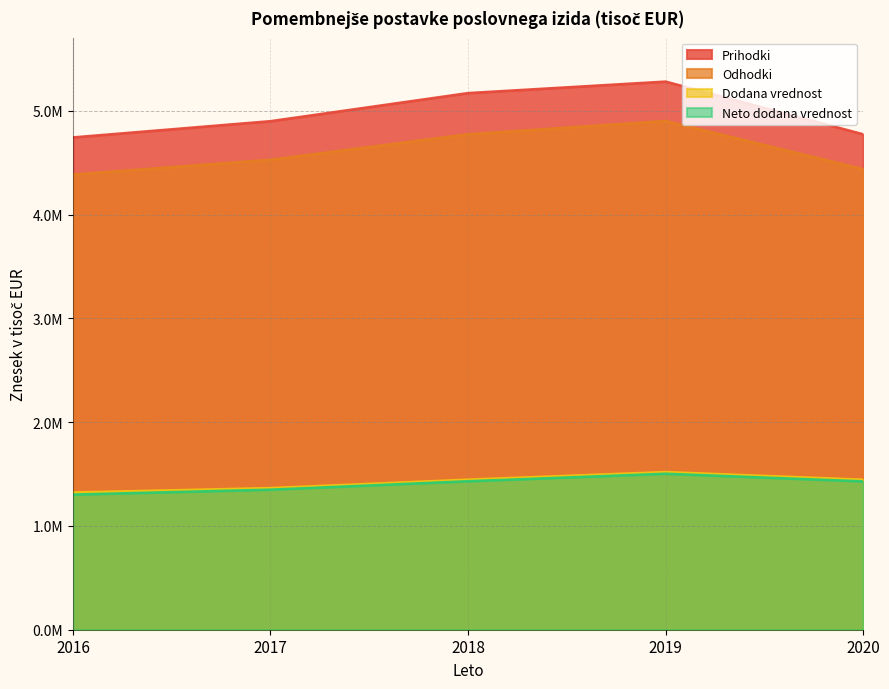

Rank the categories by Odhodki value from lowest to highest.

2016, 2020, 2017, 2018, 2019